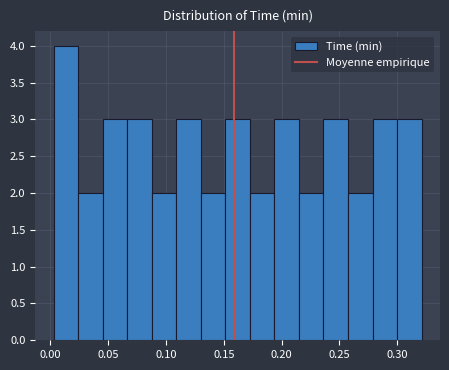

How tall is the bar that spans 0.195 to 0.215 on the x-axis? Neither the bar edges nor the heights are printed on the chart, so give them approximately, as read against the axes.

3